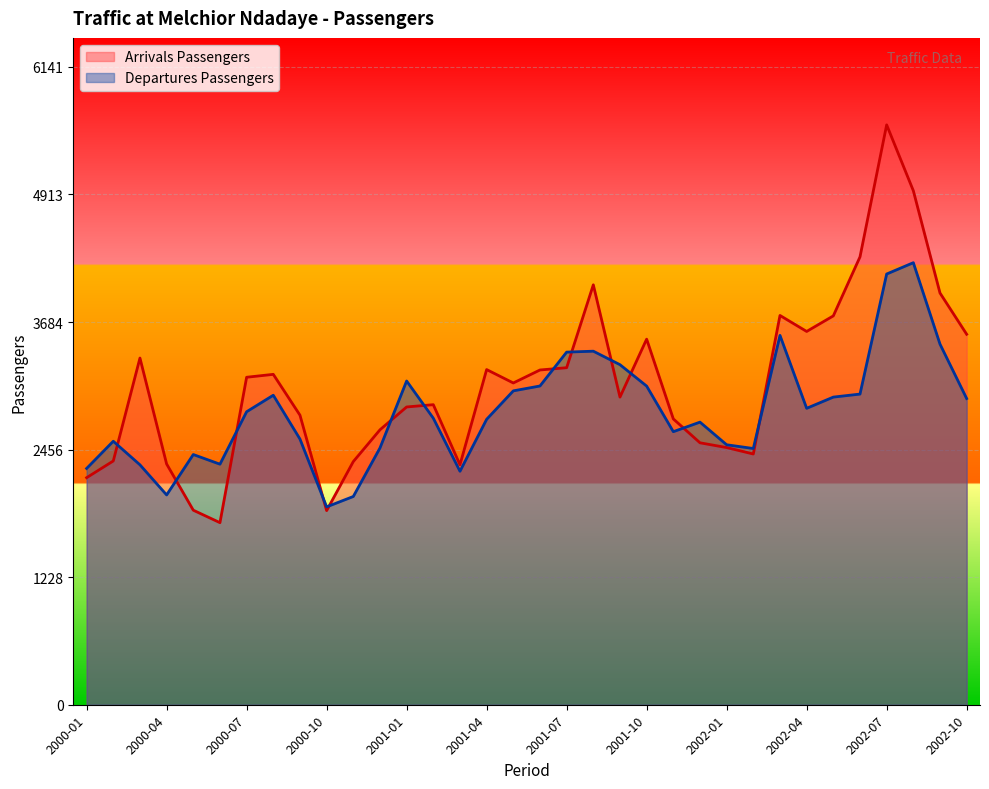

Which category has the highest value across all series?

2002-07